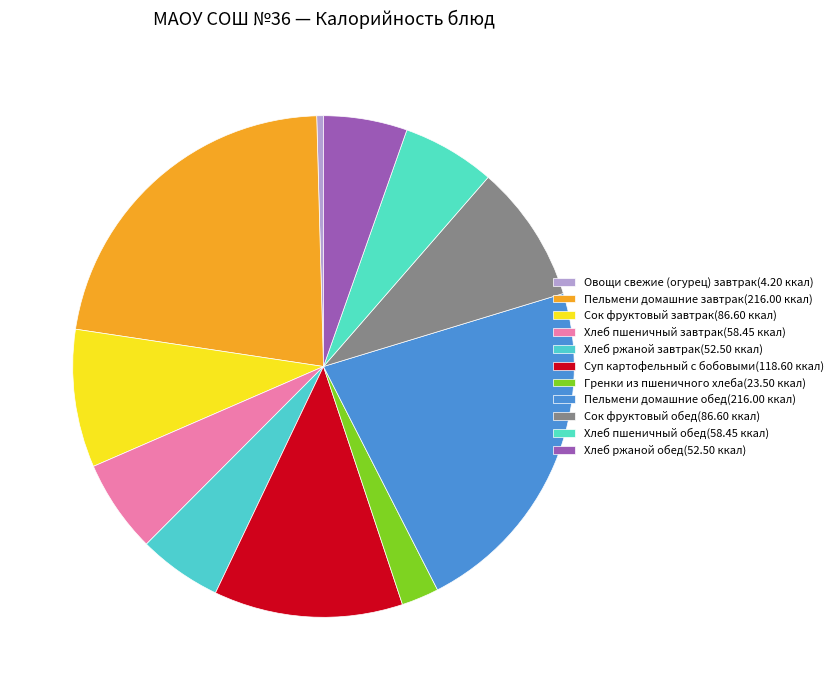

Combined, do Пельмени домашние завтрак and Хлеб ржаной обед account for over 50%?

No